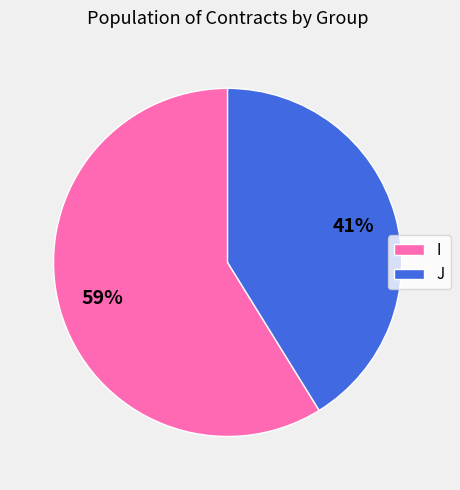

Rank the categories by value from lowest to highest.

J, I